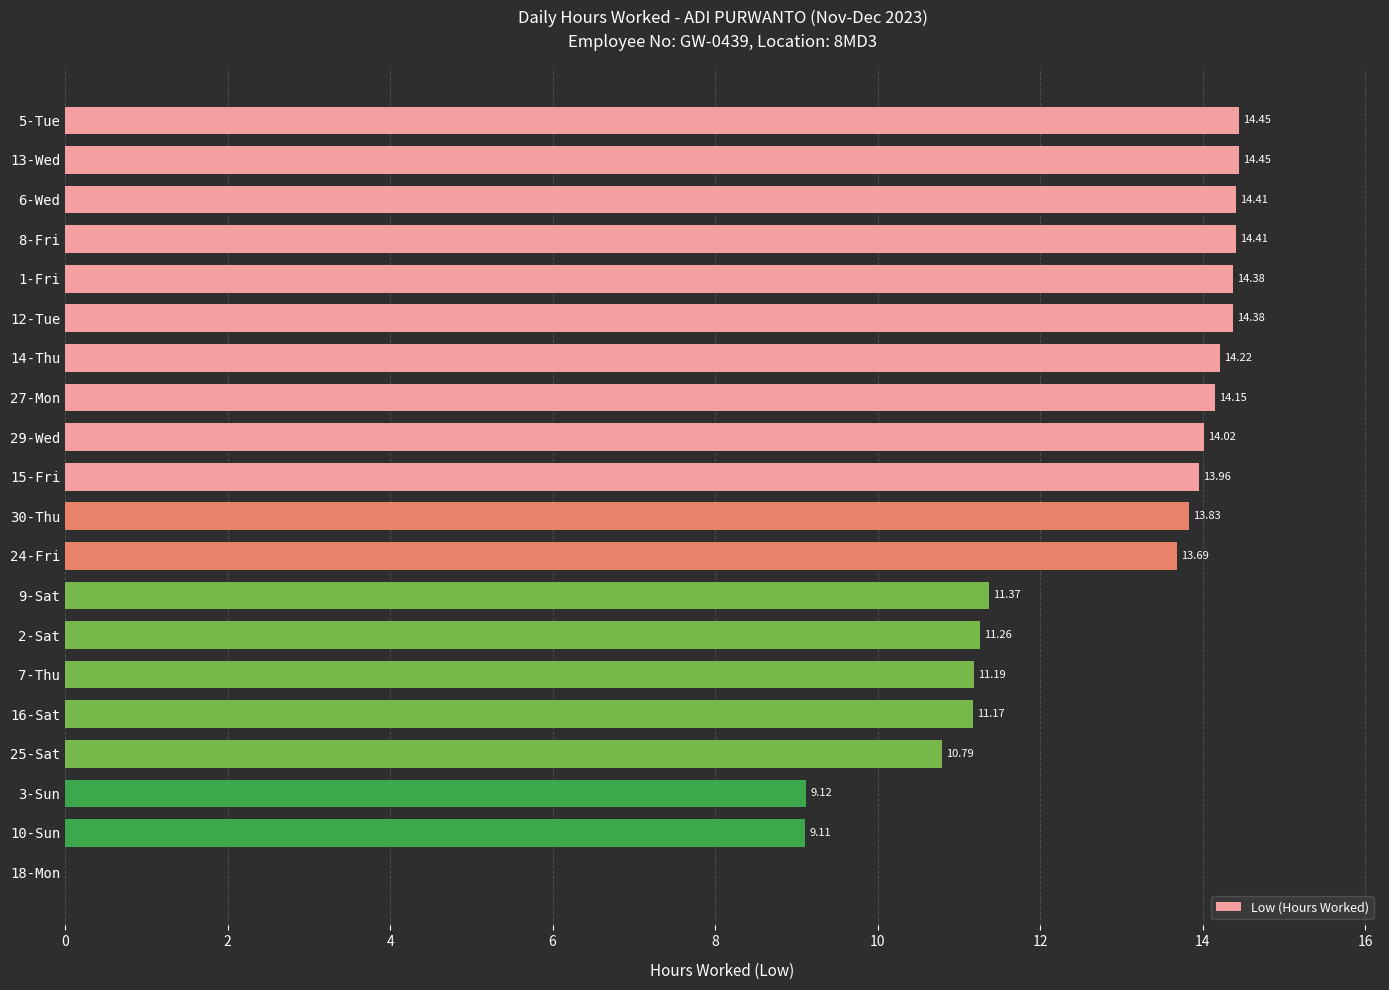

What is the change in value from 1-Fri to 10-Sun?

-5.3